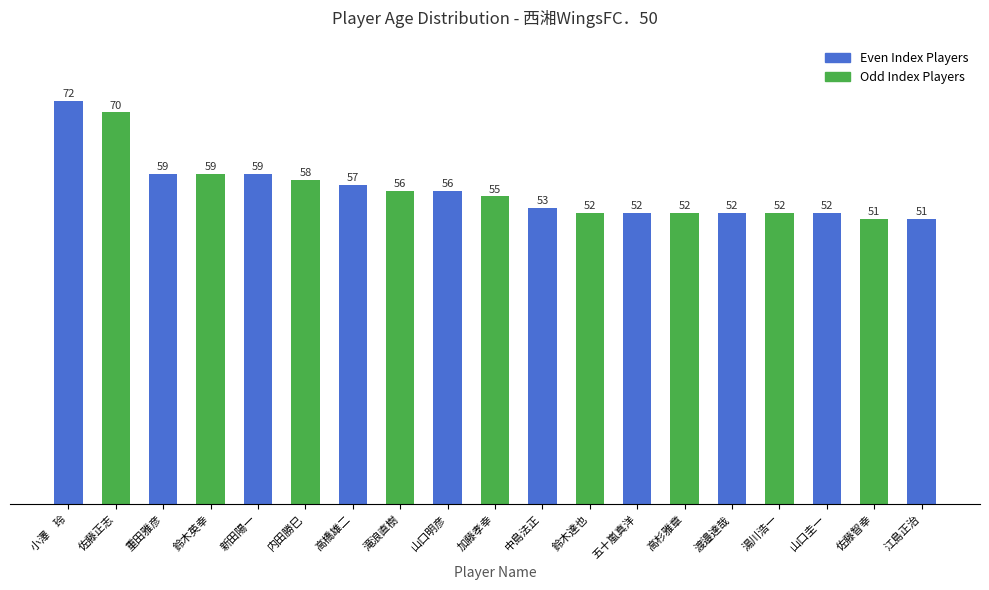

How many data points does each series have?

19